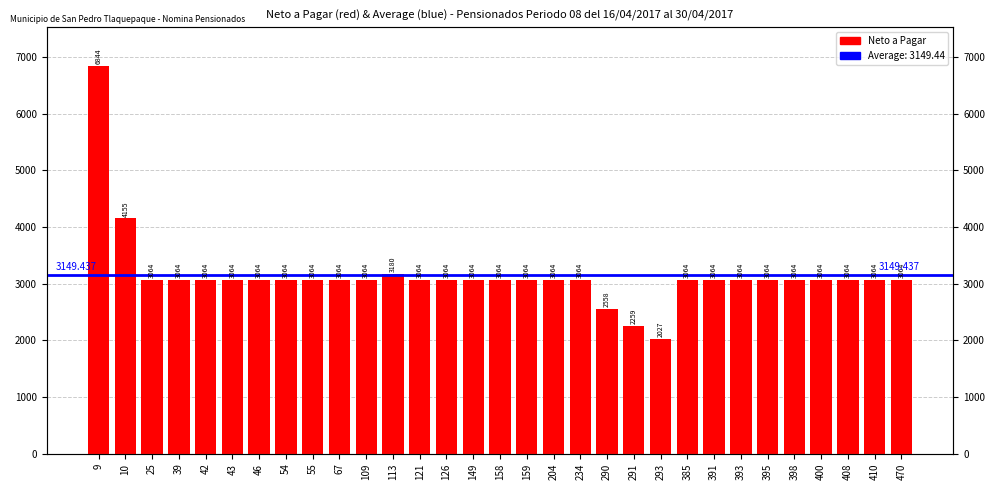

Is it true that the value at 113 is 5287.1?

False